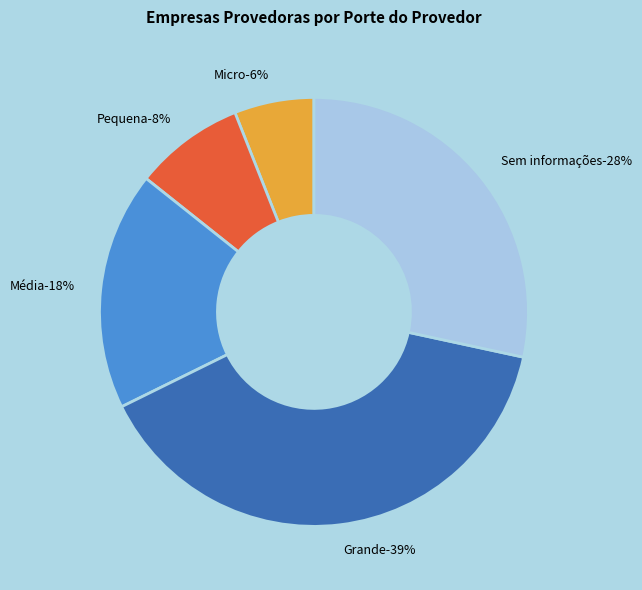

To the nearest percent, what is the combined percentage of Micro (até 9 pessoas ocupadas) and Grande (mais de 250 pessoas ocupadas)?

45%